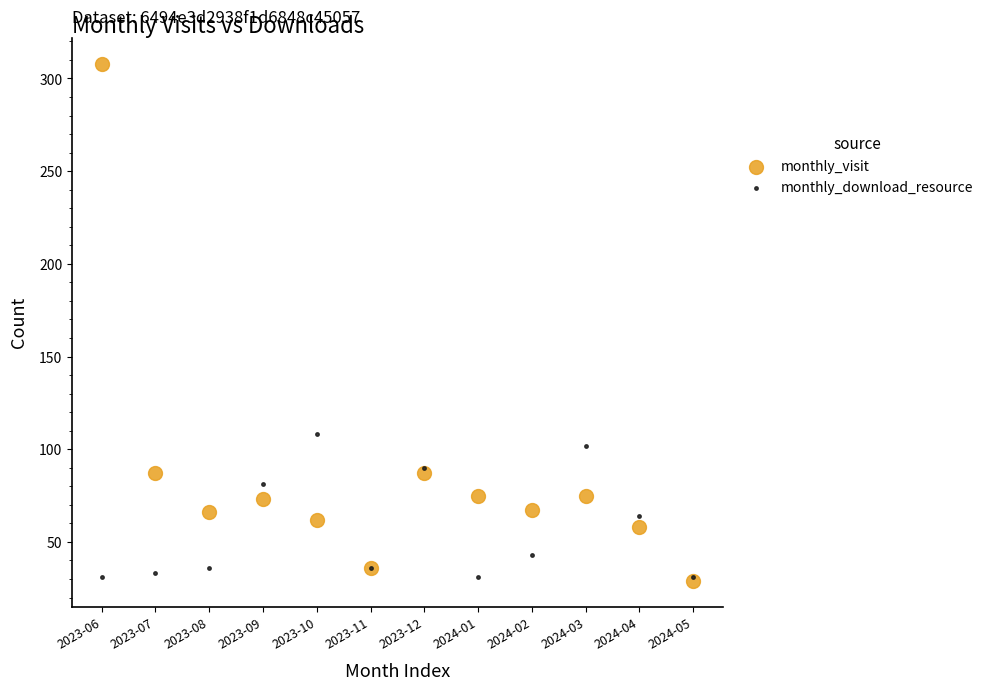

In the monthly_visit series, what Y value is closest to 168?

87